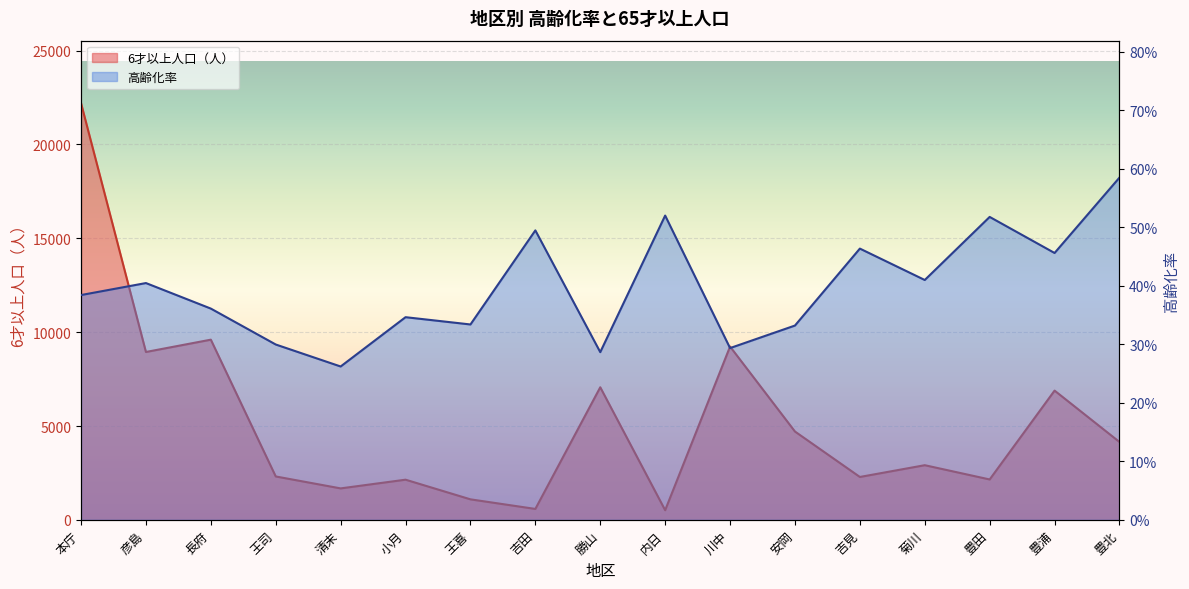

Which series has the largest total across all categories?

6才以上人口（人）